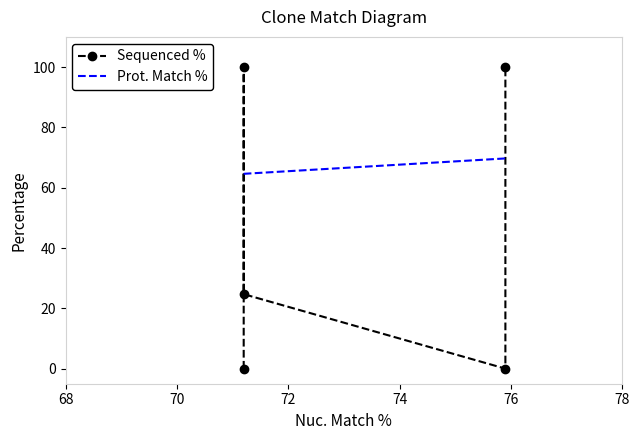

Which series has the largest range (max minus min)?

Sequenced %